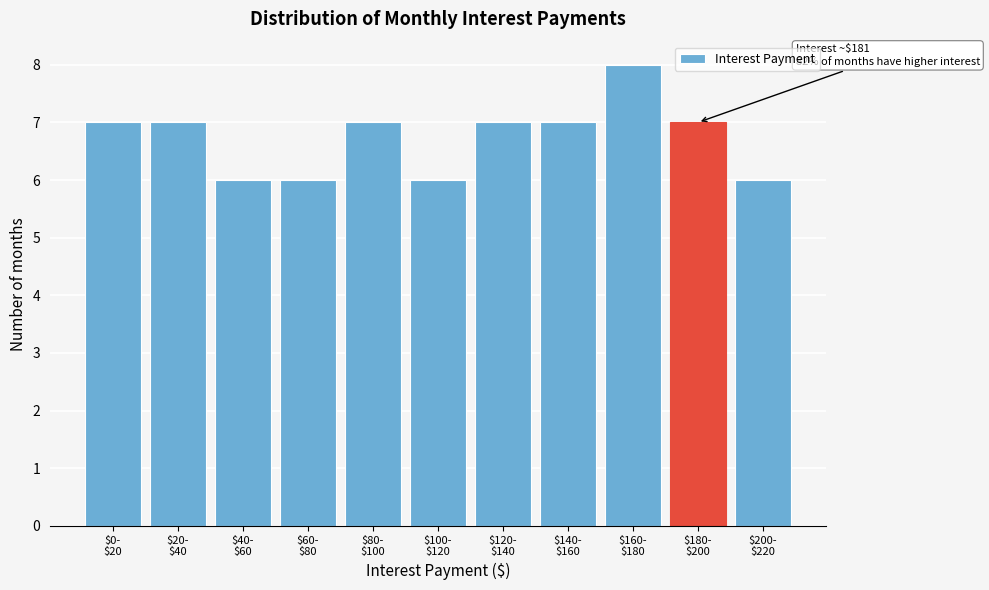

Reading left to right, transcribe all the data shown in this chart.

7	7	6	6	7	6	7	7	8	7	6